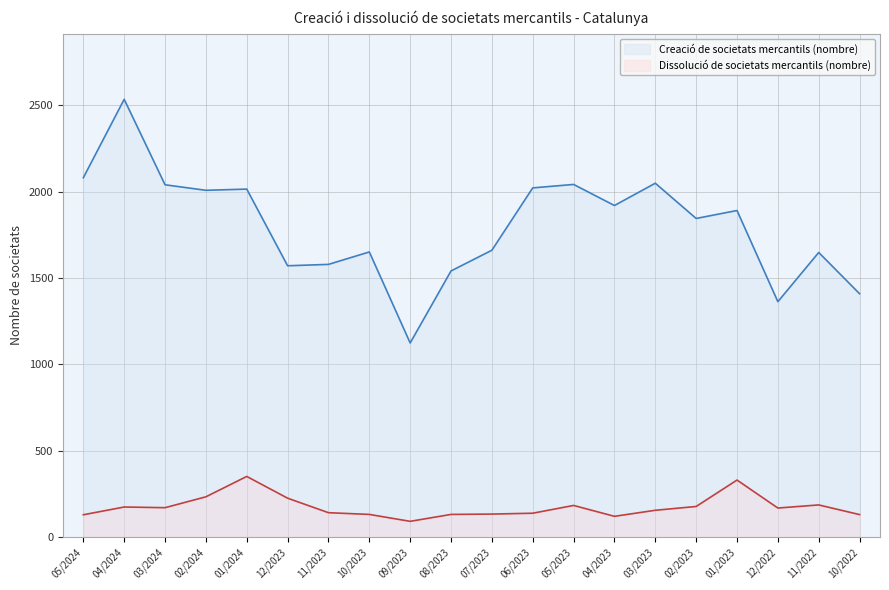

Is it true that Dissolució de societats mercantils (nombre) equals 351 at 01/2024?

True